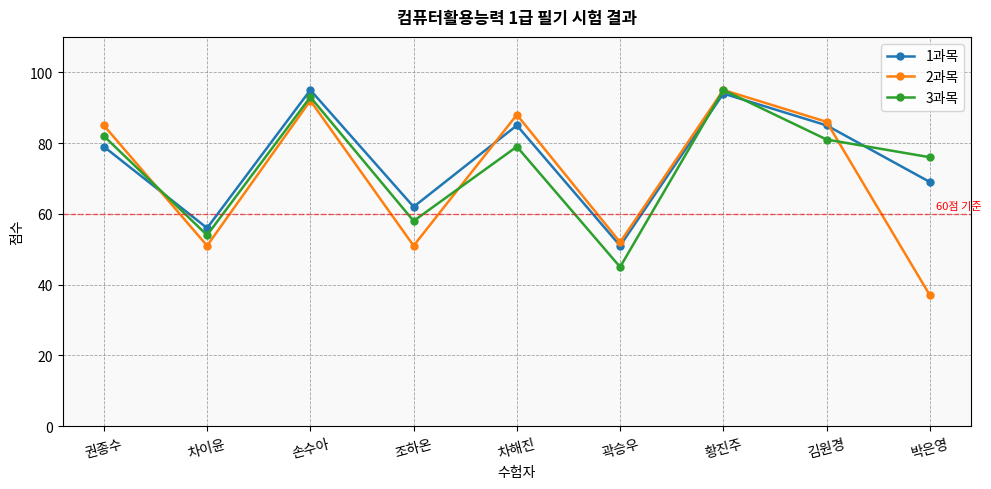

Is it true that 3과목 equals 109 at 김원경?

False